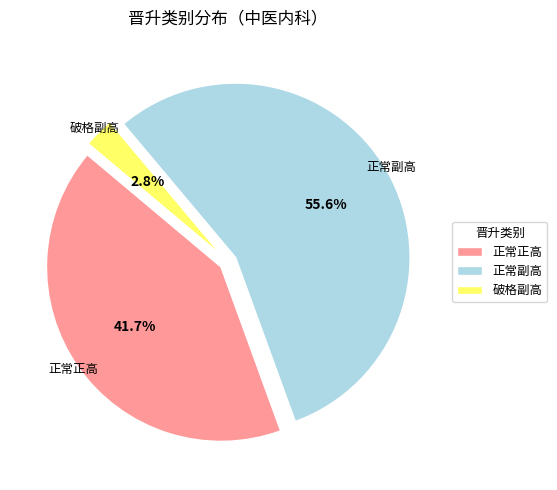

To the nearest percent, what is the difference between the largest and smallest slice percentages?

53%